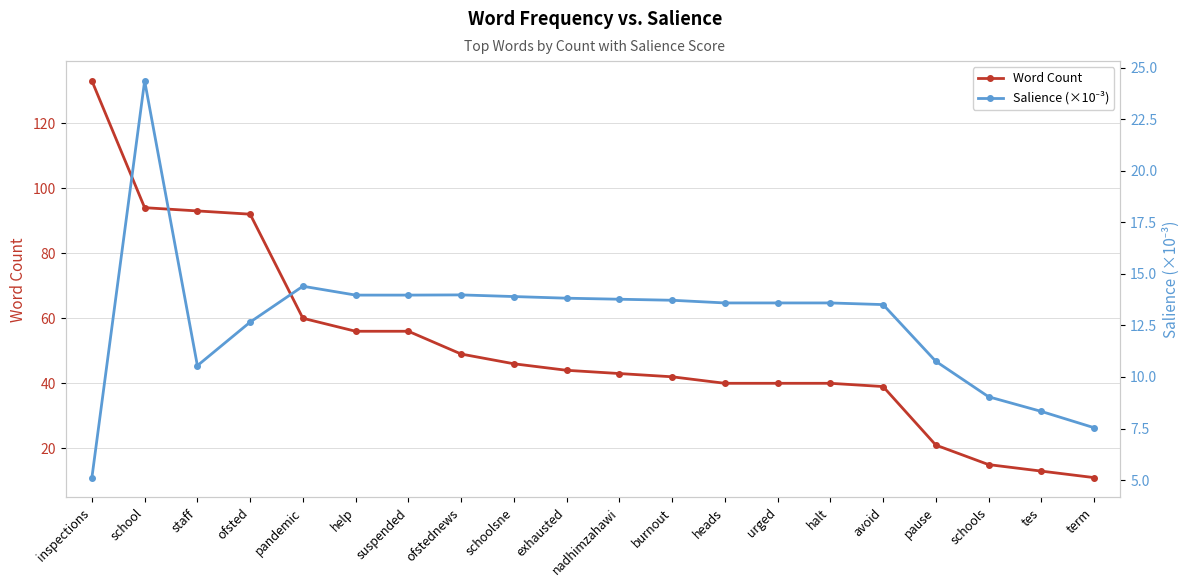

In Salience (×10⁻³), how many points are higher than both neighbors (excluding endpoints)?

3